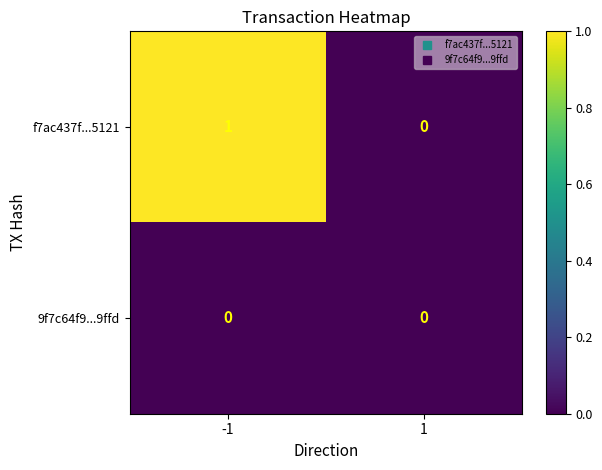

Rank the series at -1 from highest to lowest value.

f7ac437f...5121, 9f7c64f9...9ffd